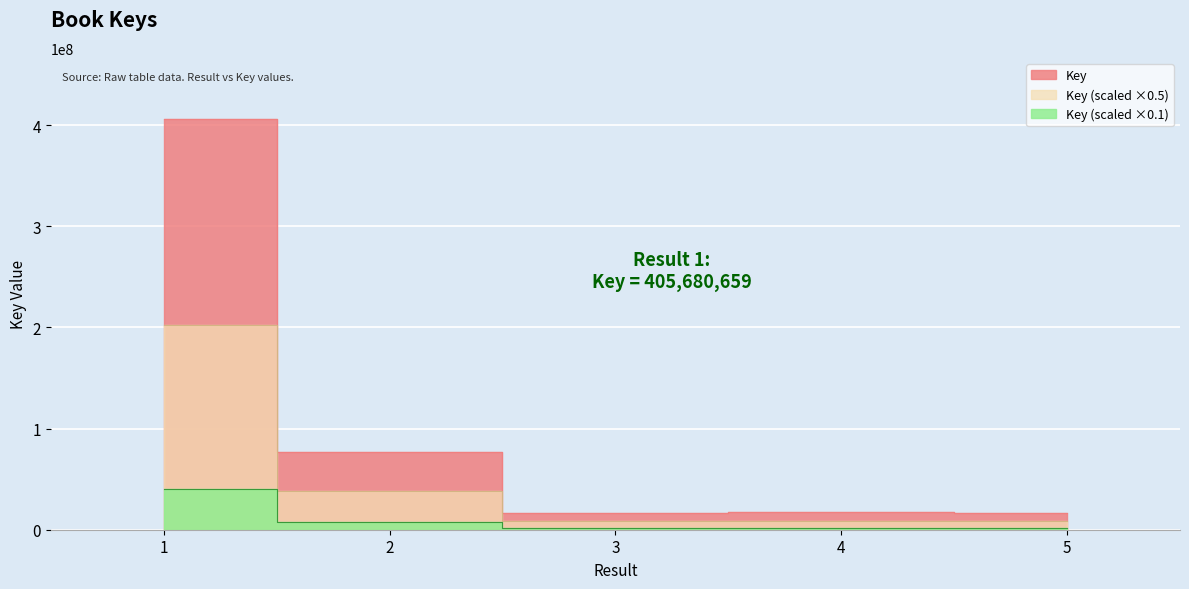

Where is the data nearest to the value 211137086?

2